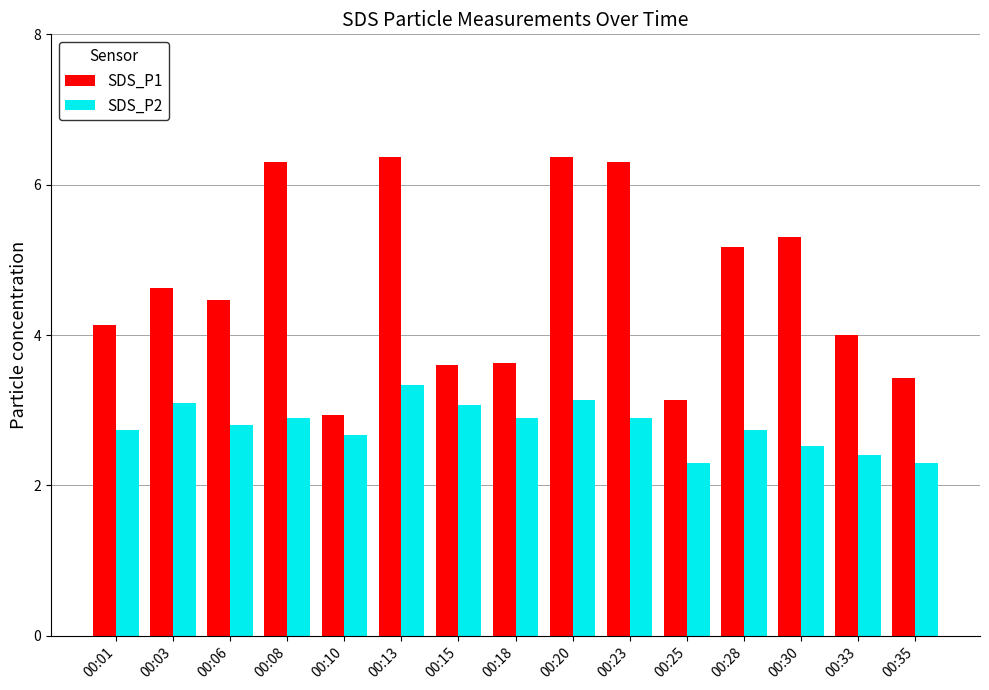

Reading left to right, list all the values displayed in this chart.

SDS_P1: 4.1	4.6	4.5	6.3	2.9	6.4	3.6	3.6	6.4	6.3	3.1	5.2	5.3	4.0	3.4
SDS_P2: 2.7	3.1	2.8	2.9	2.7	3.3	3.1	2.9	3.1	2.9	2.3	2.7	2.5	2.4	2.3